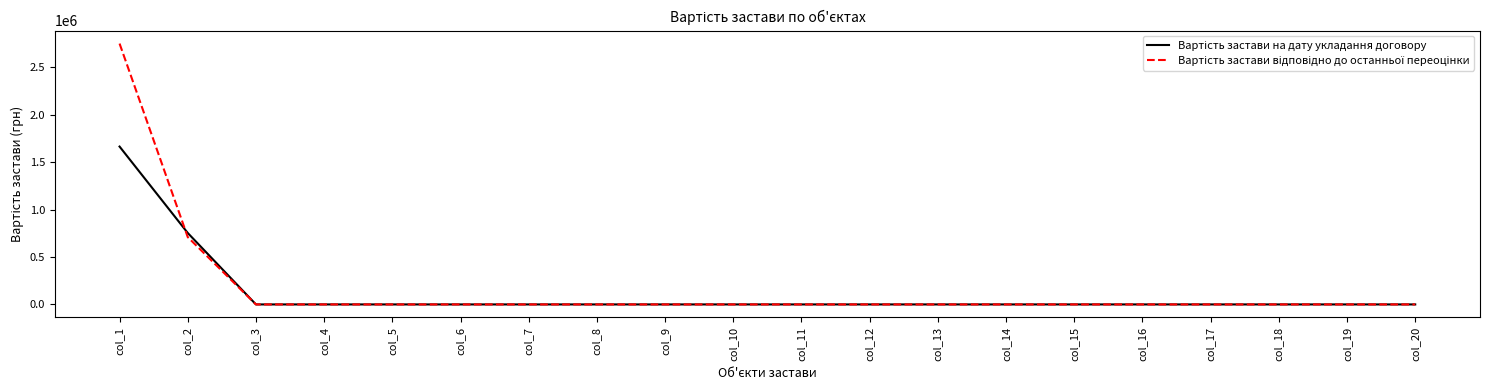

At which category is the sum across all series the highest?

col_1